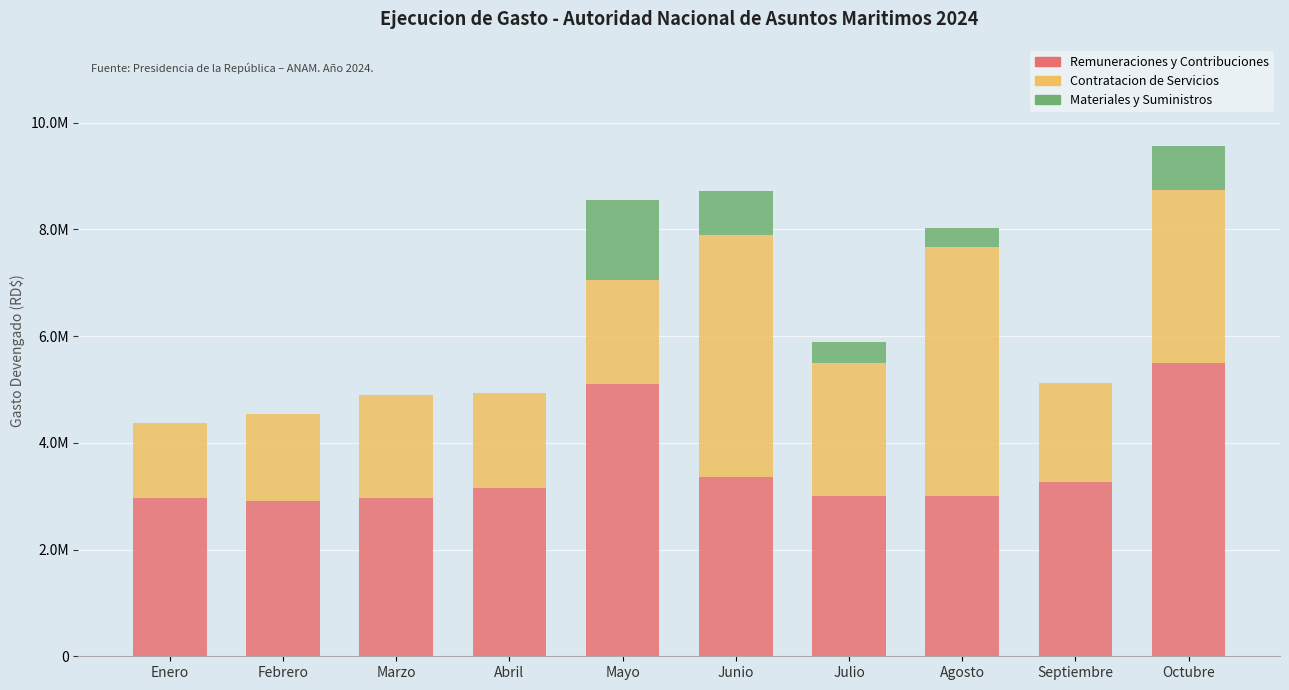

Does the chart contain stacked bars?

Yes